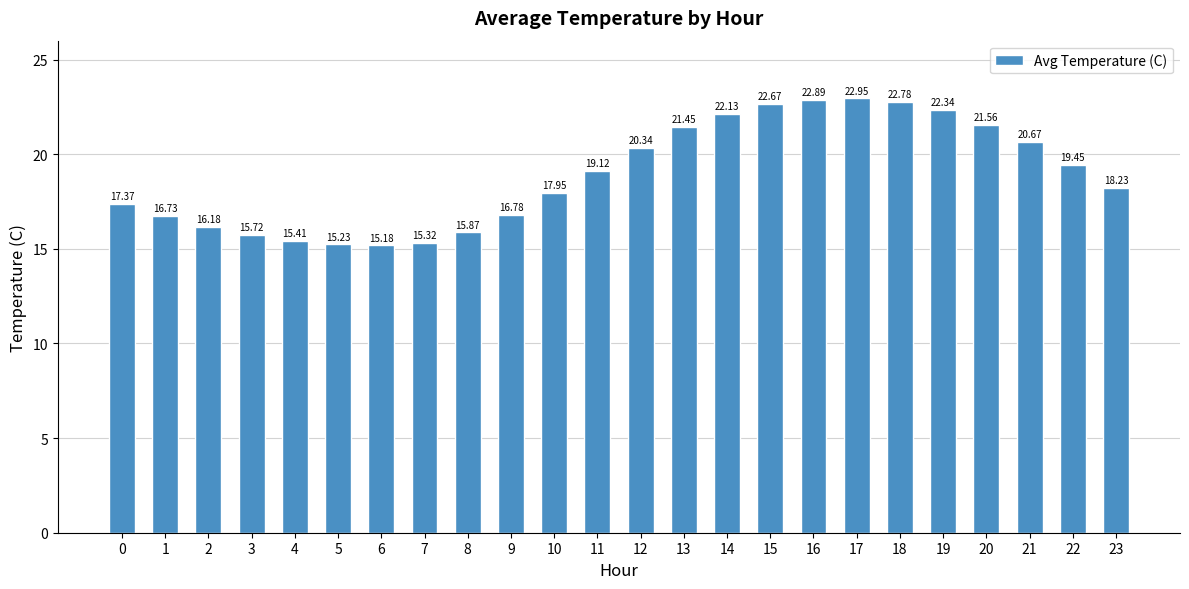

Are the bars horizontal?

No